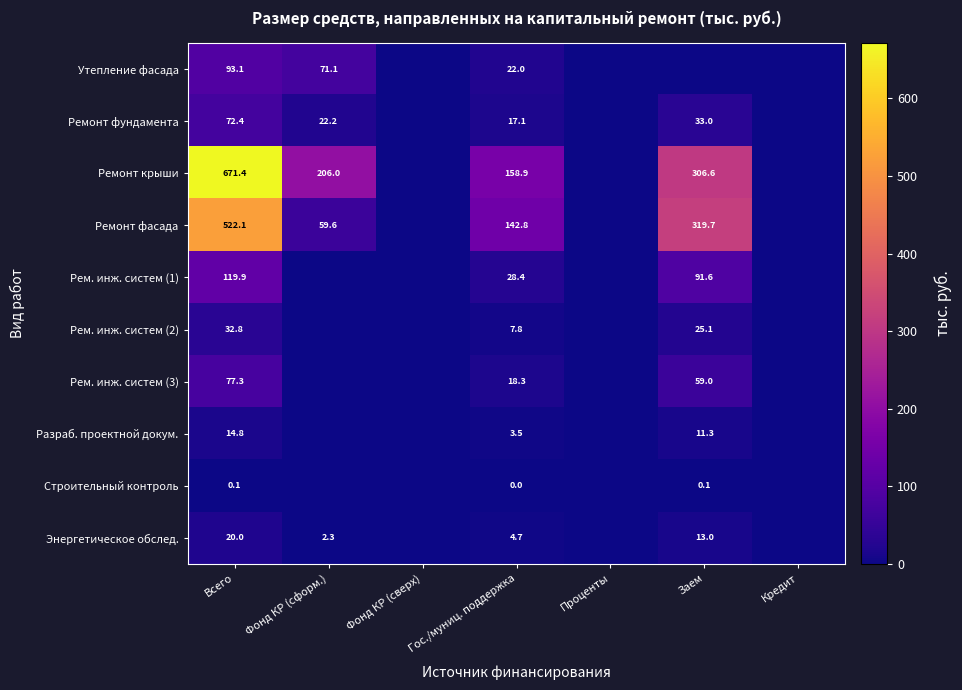

The value of Рем. инж. систем (3) at Всего is 77.3. True or false?

True